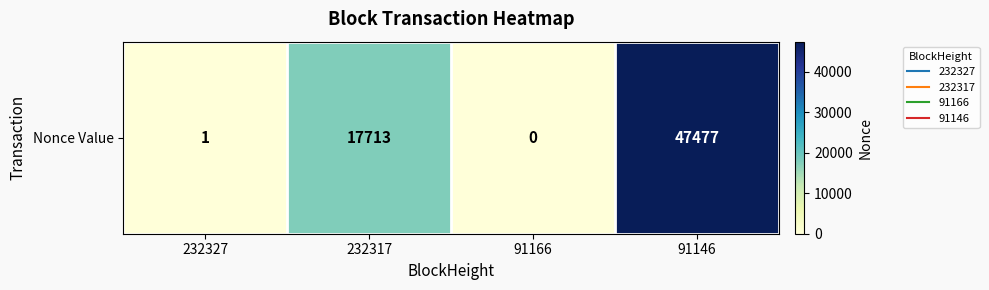

What value does the data have at 232327?

1